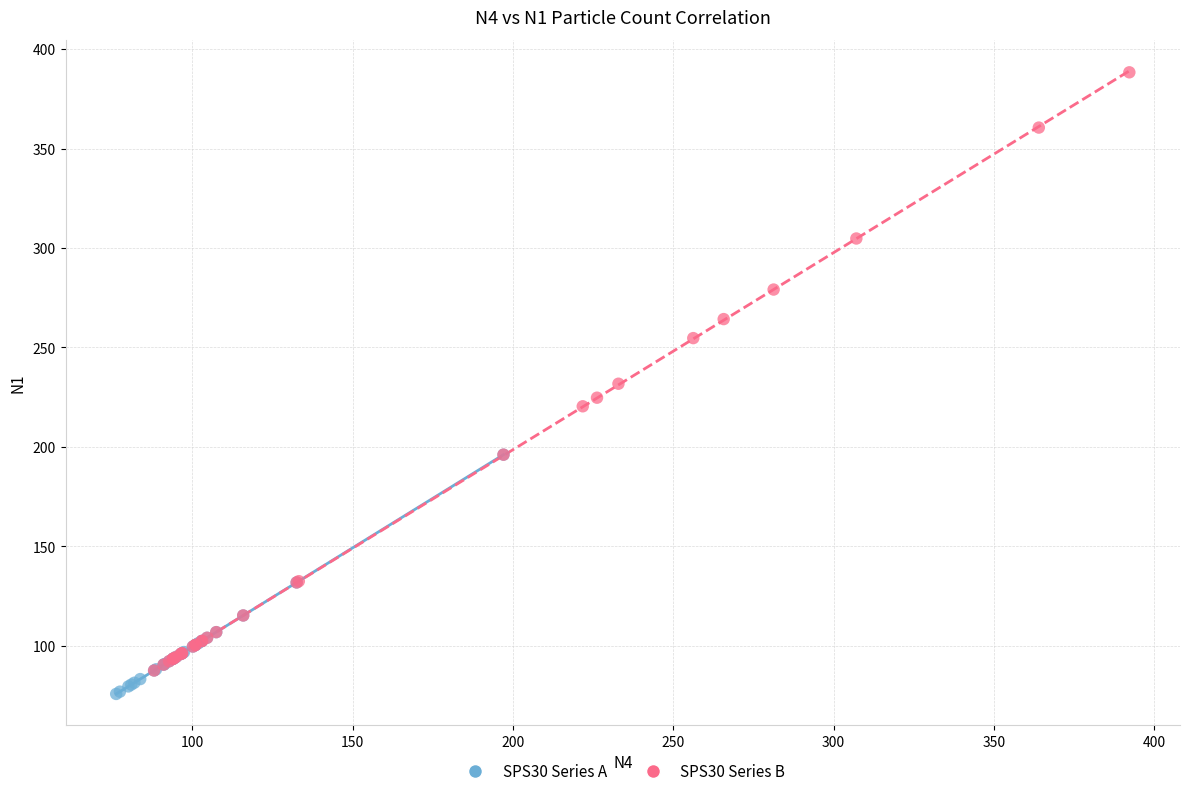

What are all the series names shown in the legend?

SPS30 Series A, SPS30 Series B